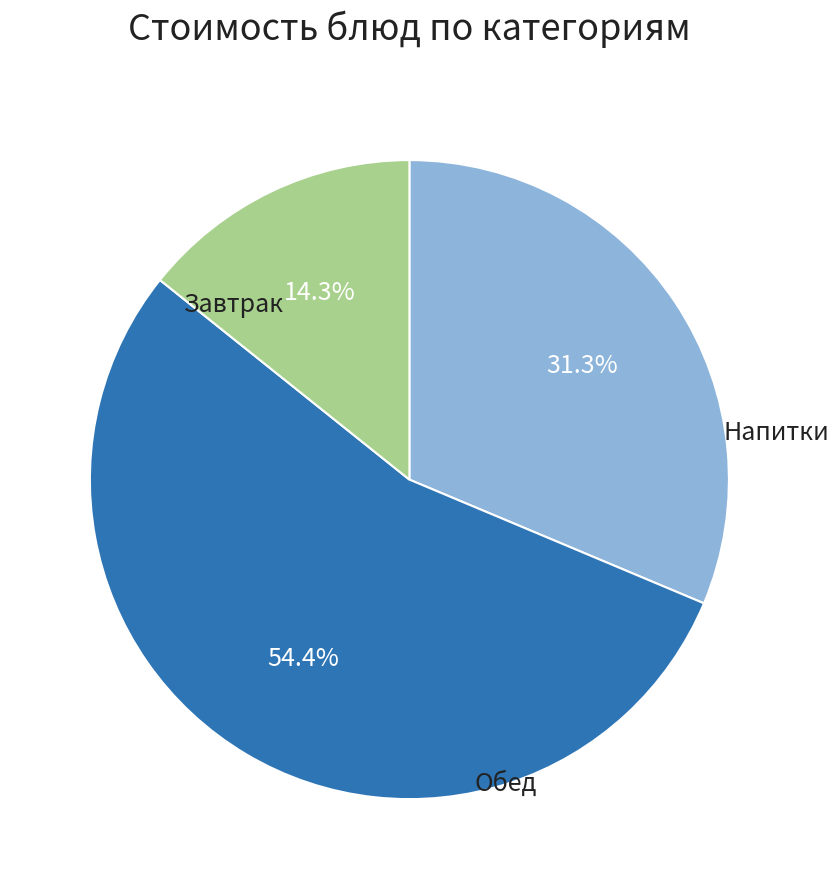

Is there a majority slice in this chart?

Yes